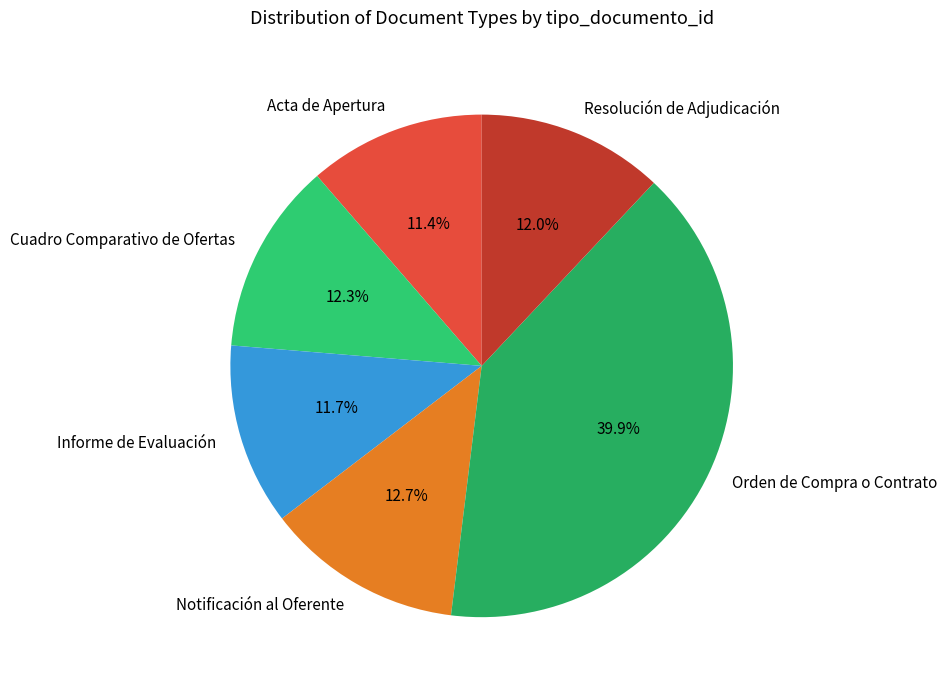

What is the ratio of the value at Resolución de Adjudicación to the value at Acta de Apertura?

1.1